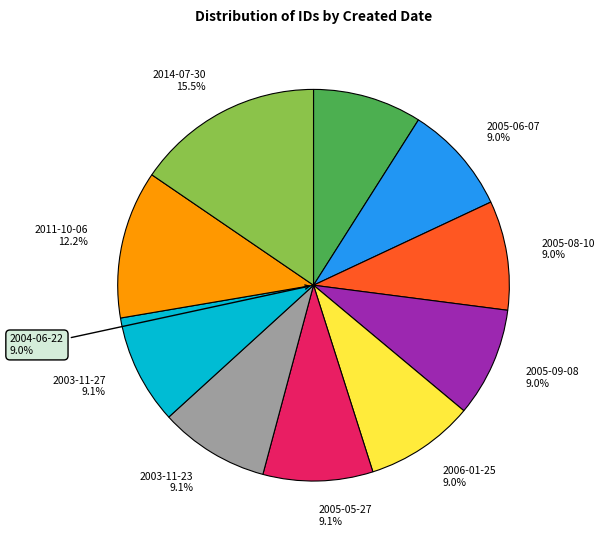

Is there any slice that represents more than half of the pie?

No